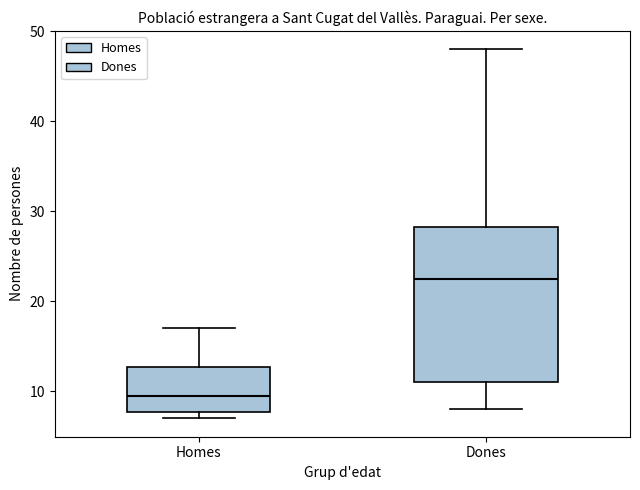

Where does the lower whisker of the box for Dones end on the y-axis? The values are not printed on the chart, so give them approximately, as read against the axis.

8